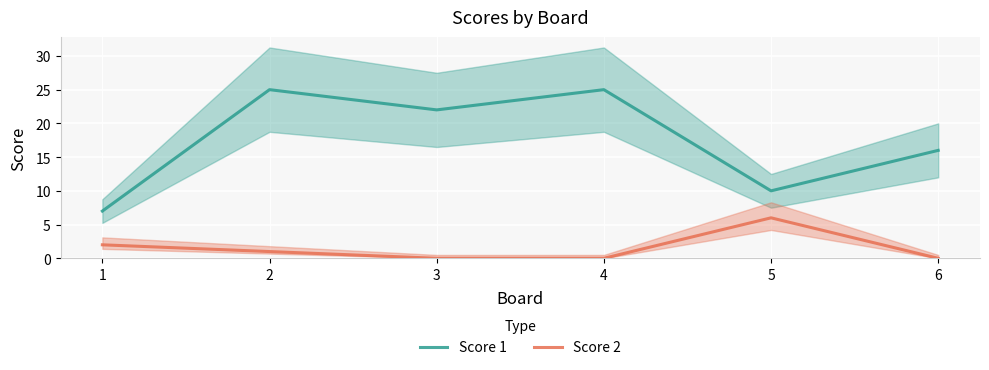

What is the maximum value shown in the chart?

25